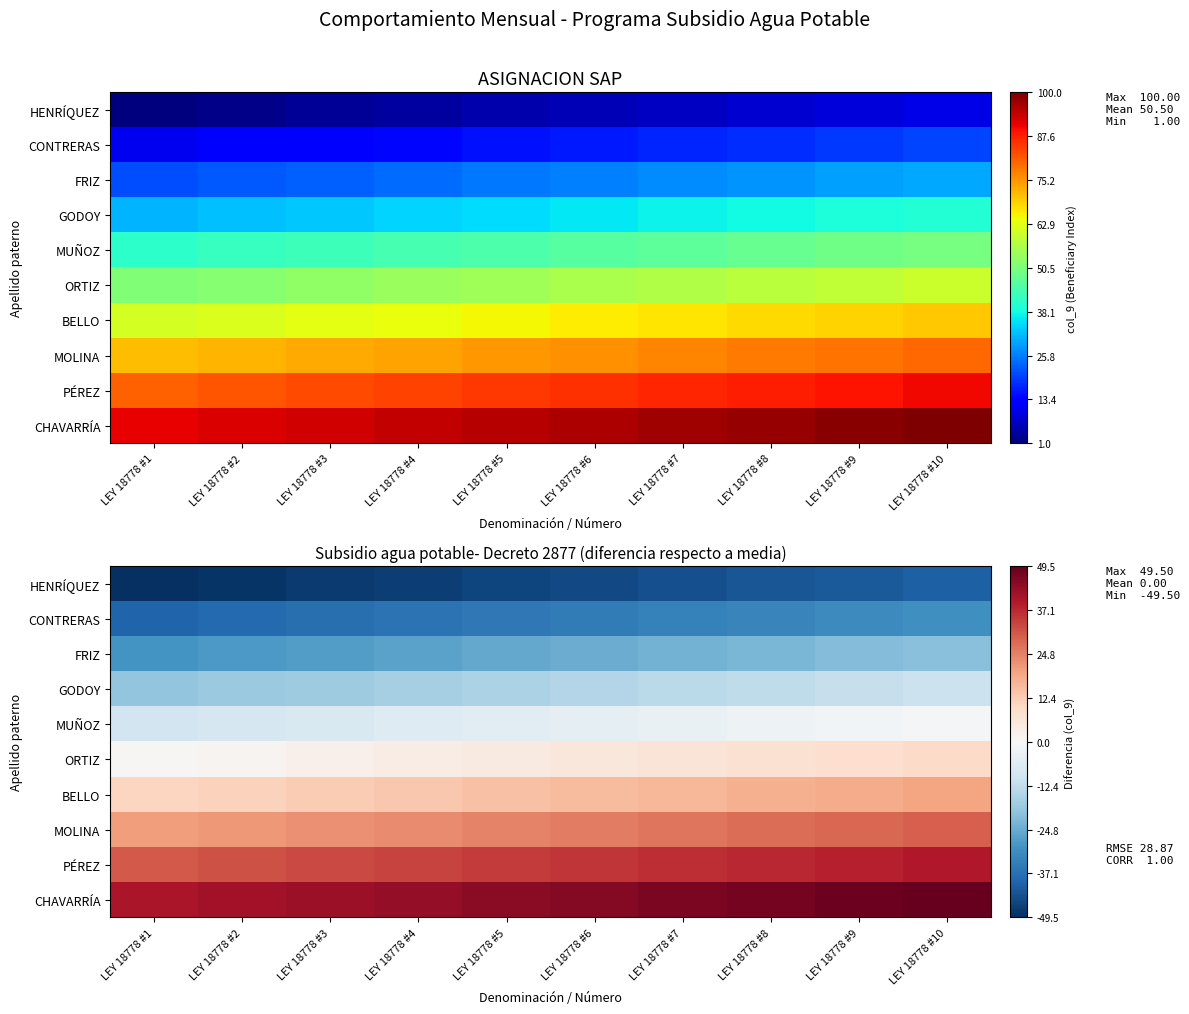

The ORTIZ series shows 9.5 at LEY 18778 #10. True or false?

True